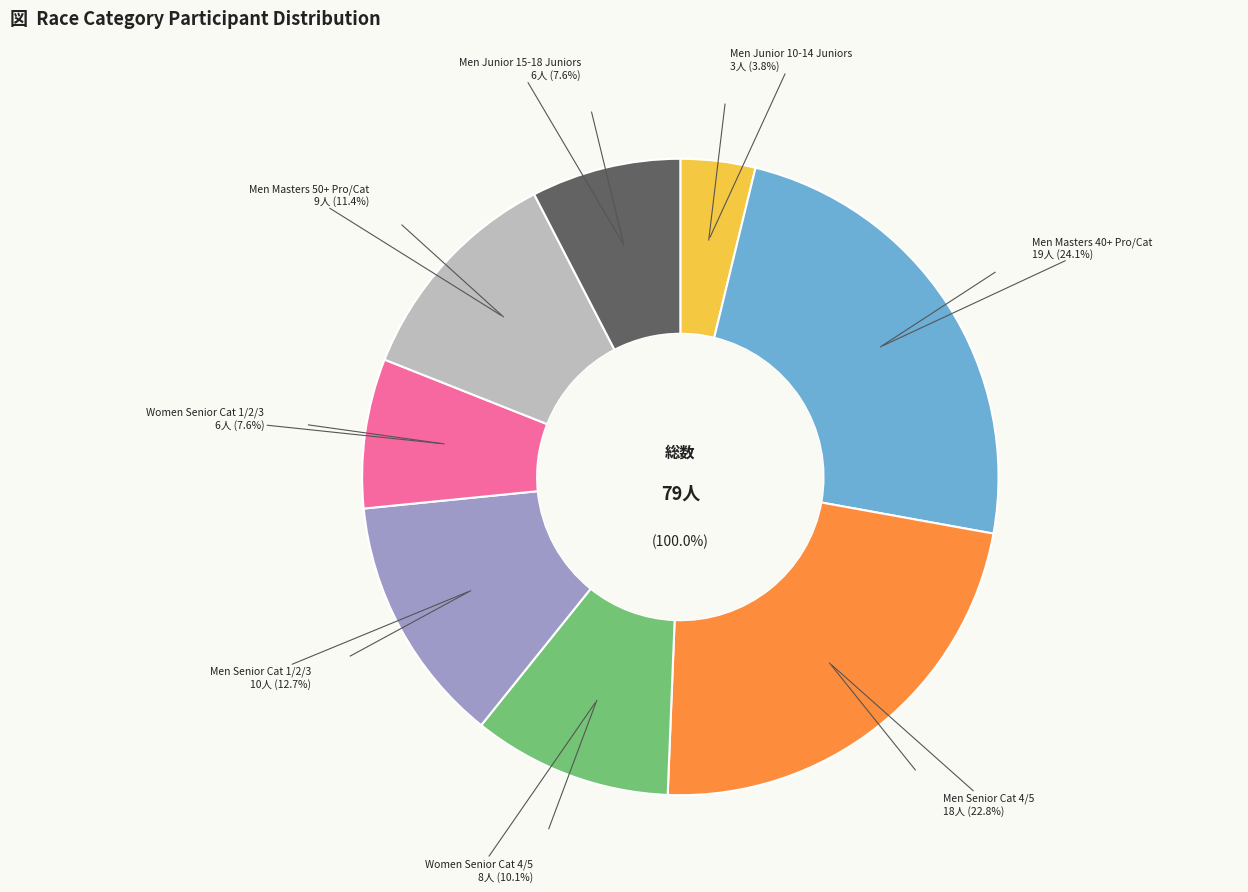

Do Men Masters 50+ Pro/Cat and Men Junior 10-14 Juniors together represent more than half of the pie?

No